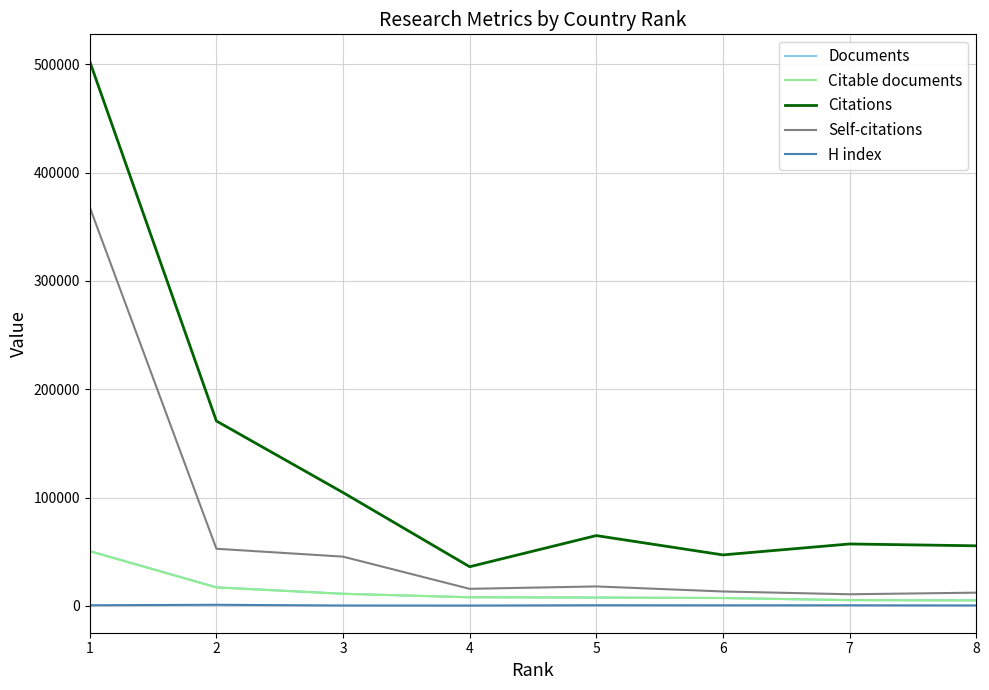

Does the chart have visible grid lines?

Yes